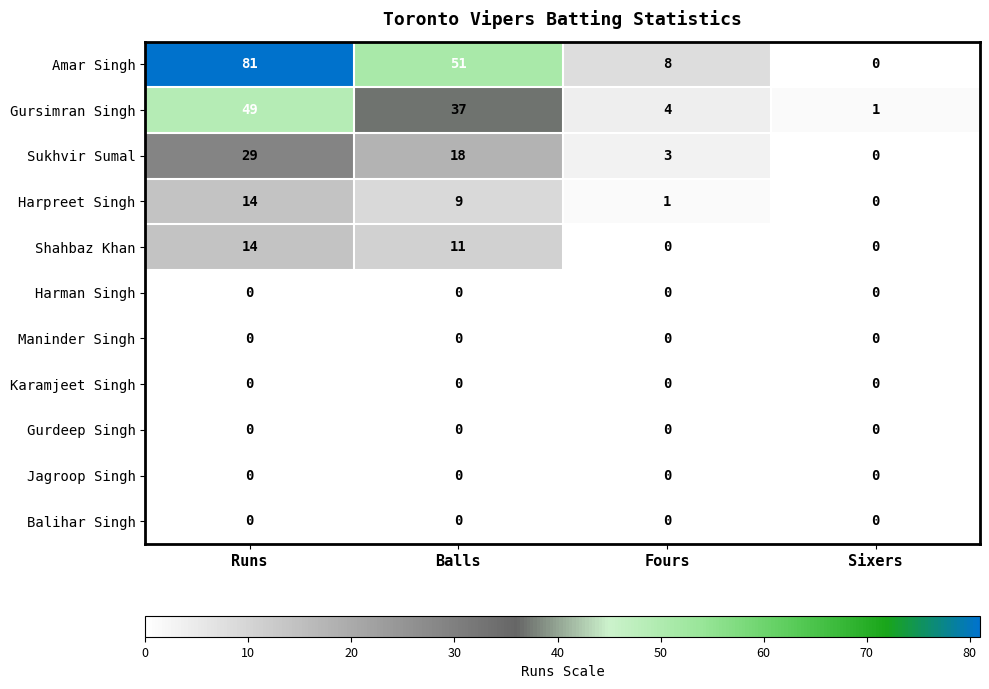

Is the value of Sukhvir Sumal at Runs greater than the value of Amar Singh at Sixers?

Yes